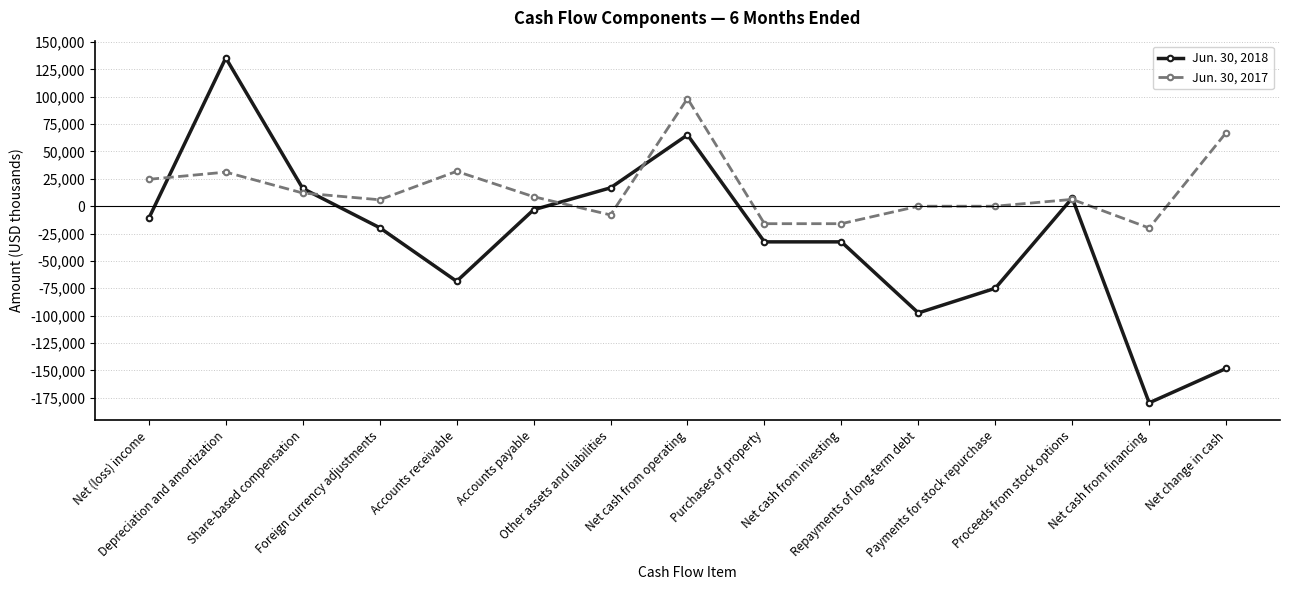

How many values in the Jun. 30, 2018 series exceed -19633?

7